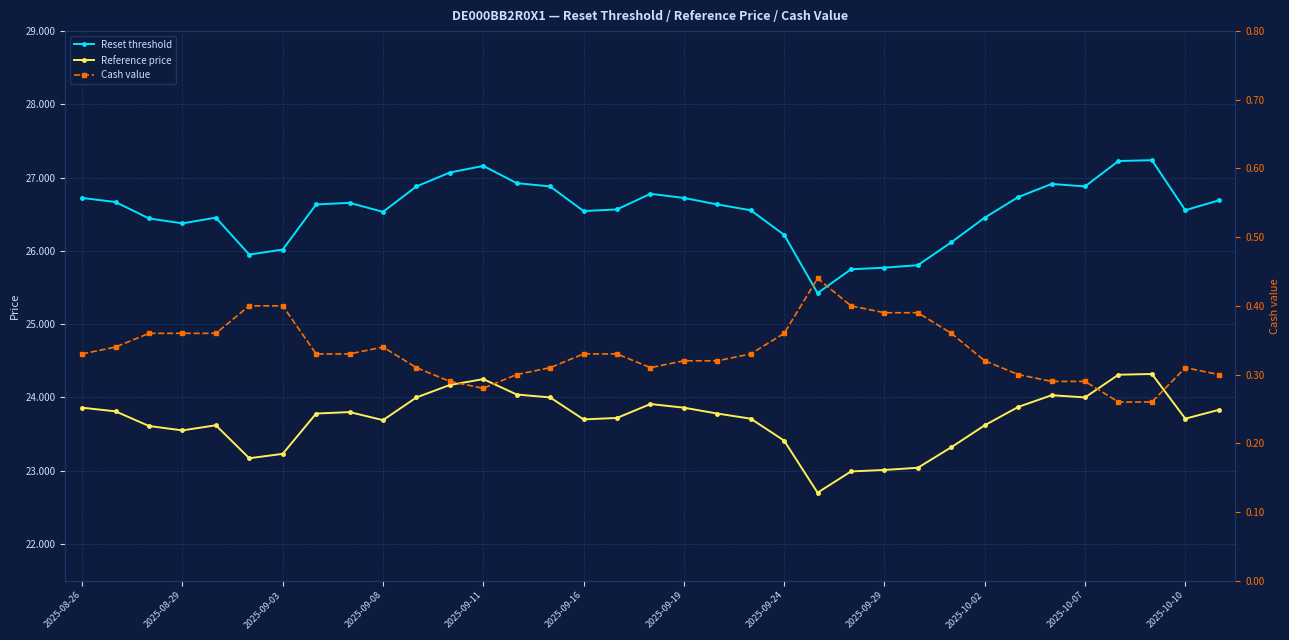

How many categories are shown in the chart?

35